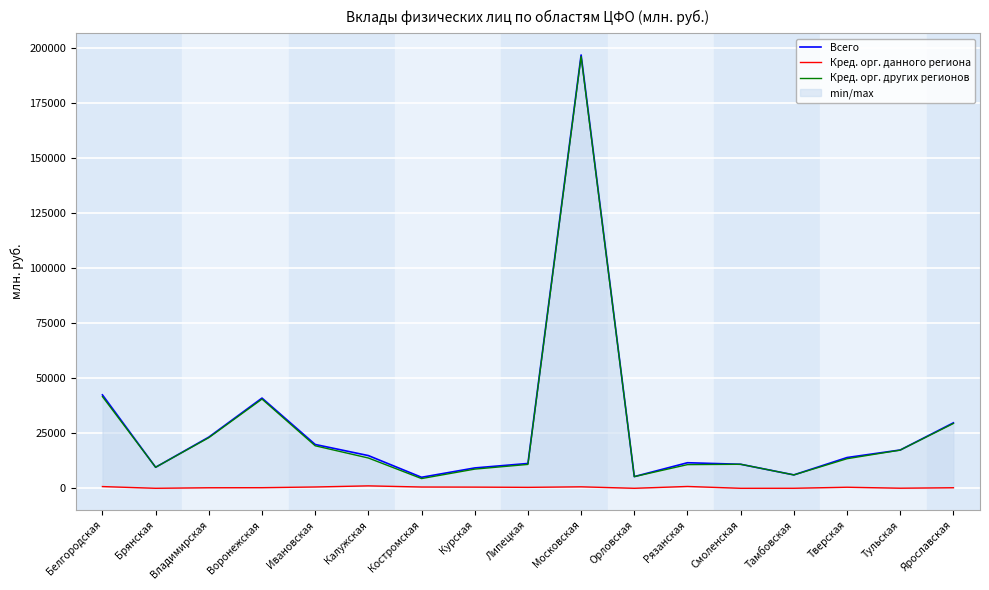

True or false: Кред. орг. других регионов and Кред. орг. данного региона intersect in this chart.

False